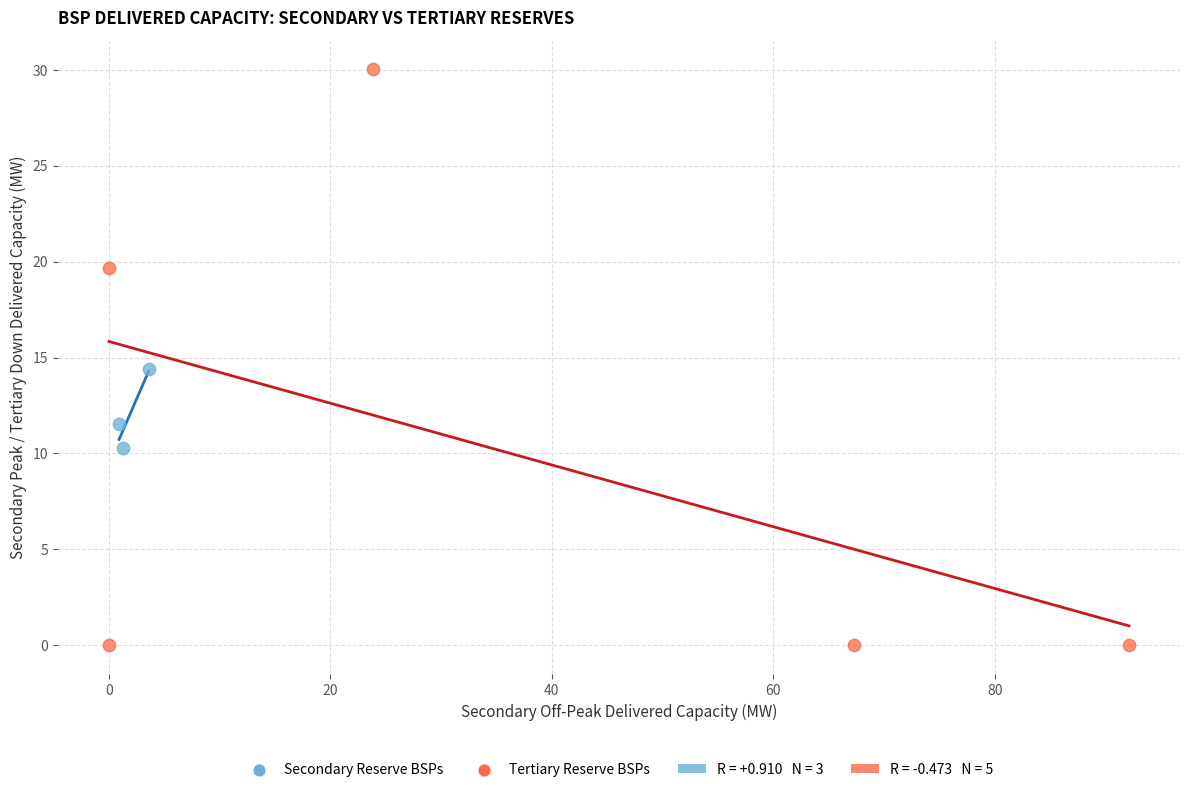

Which series contains the highest Y value?

Tertiary Reserve BSPs